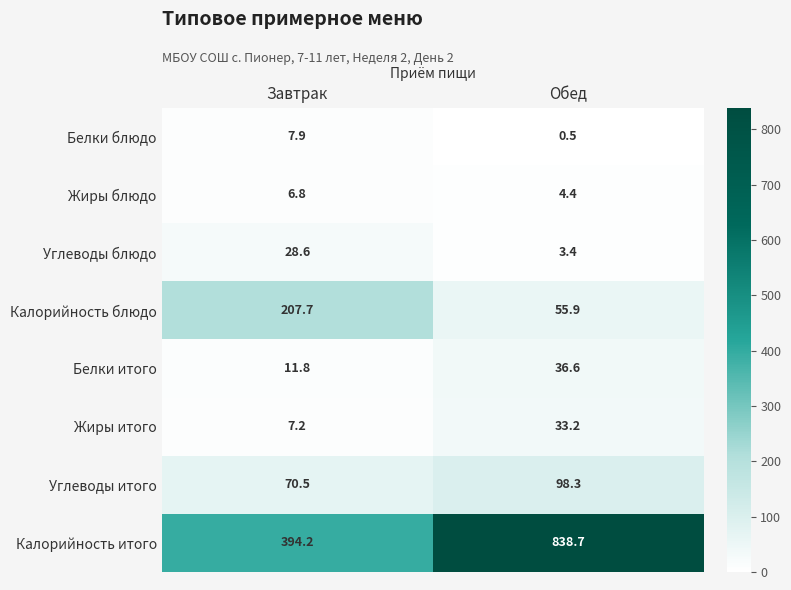

Which label corresponds to the smallest value in the chart?

Обед